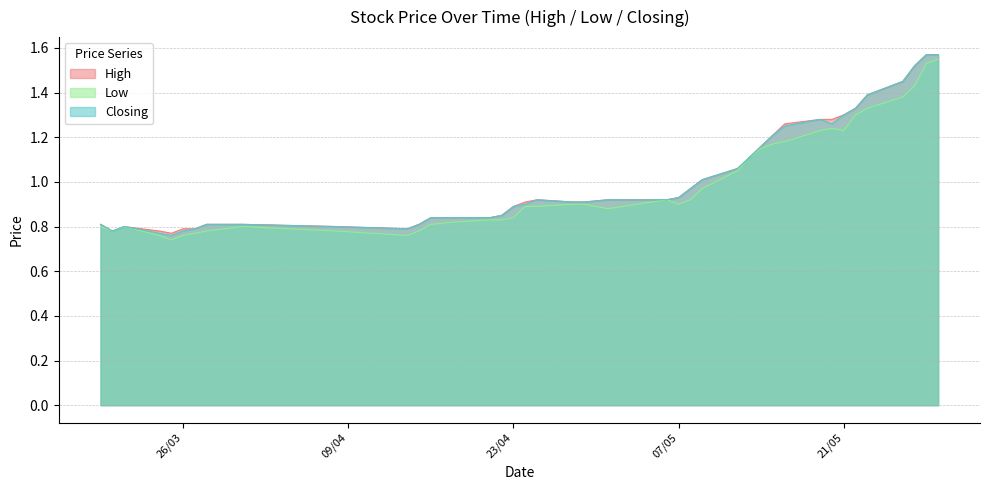

True or false: Closing has more than 1 interior local peaks.

True